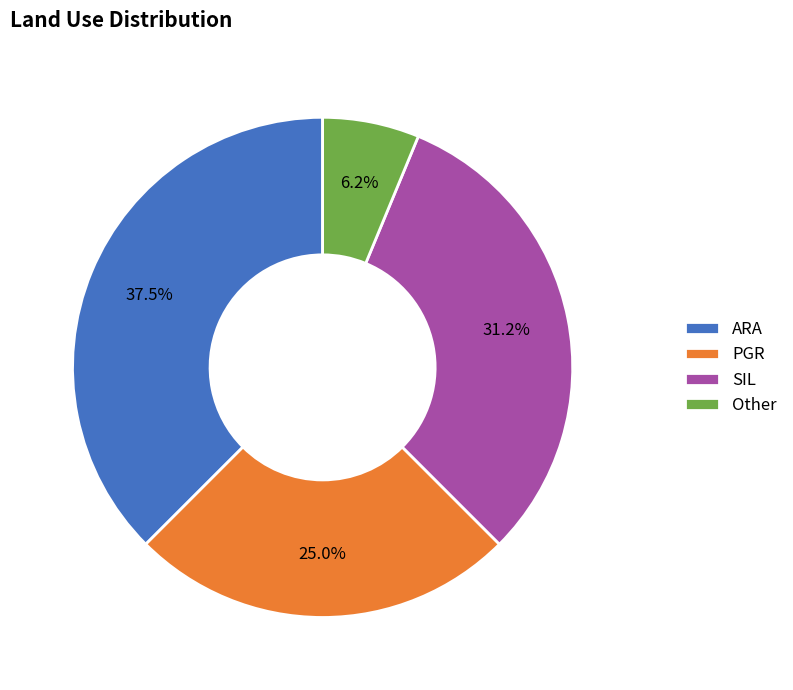

Does any single category account for the majority?

No